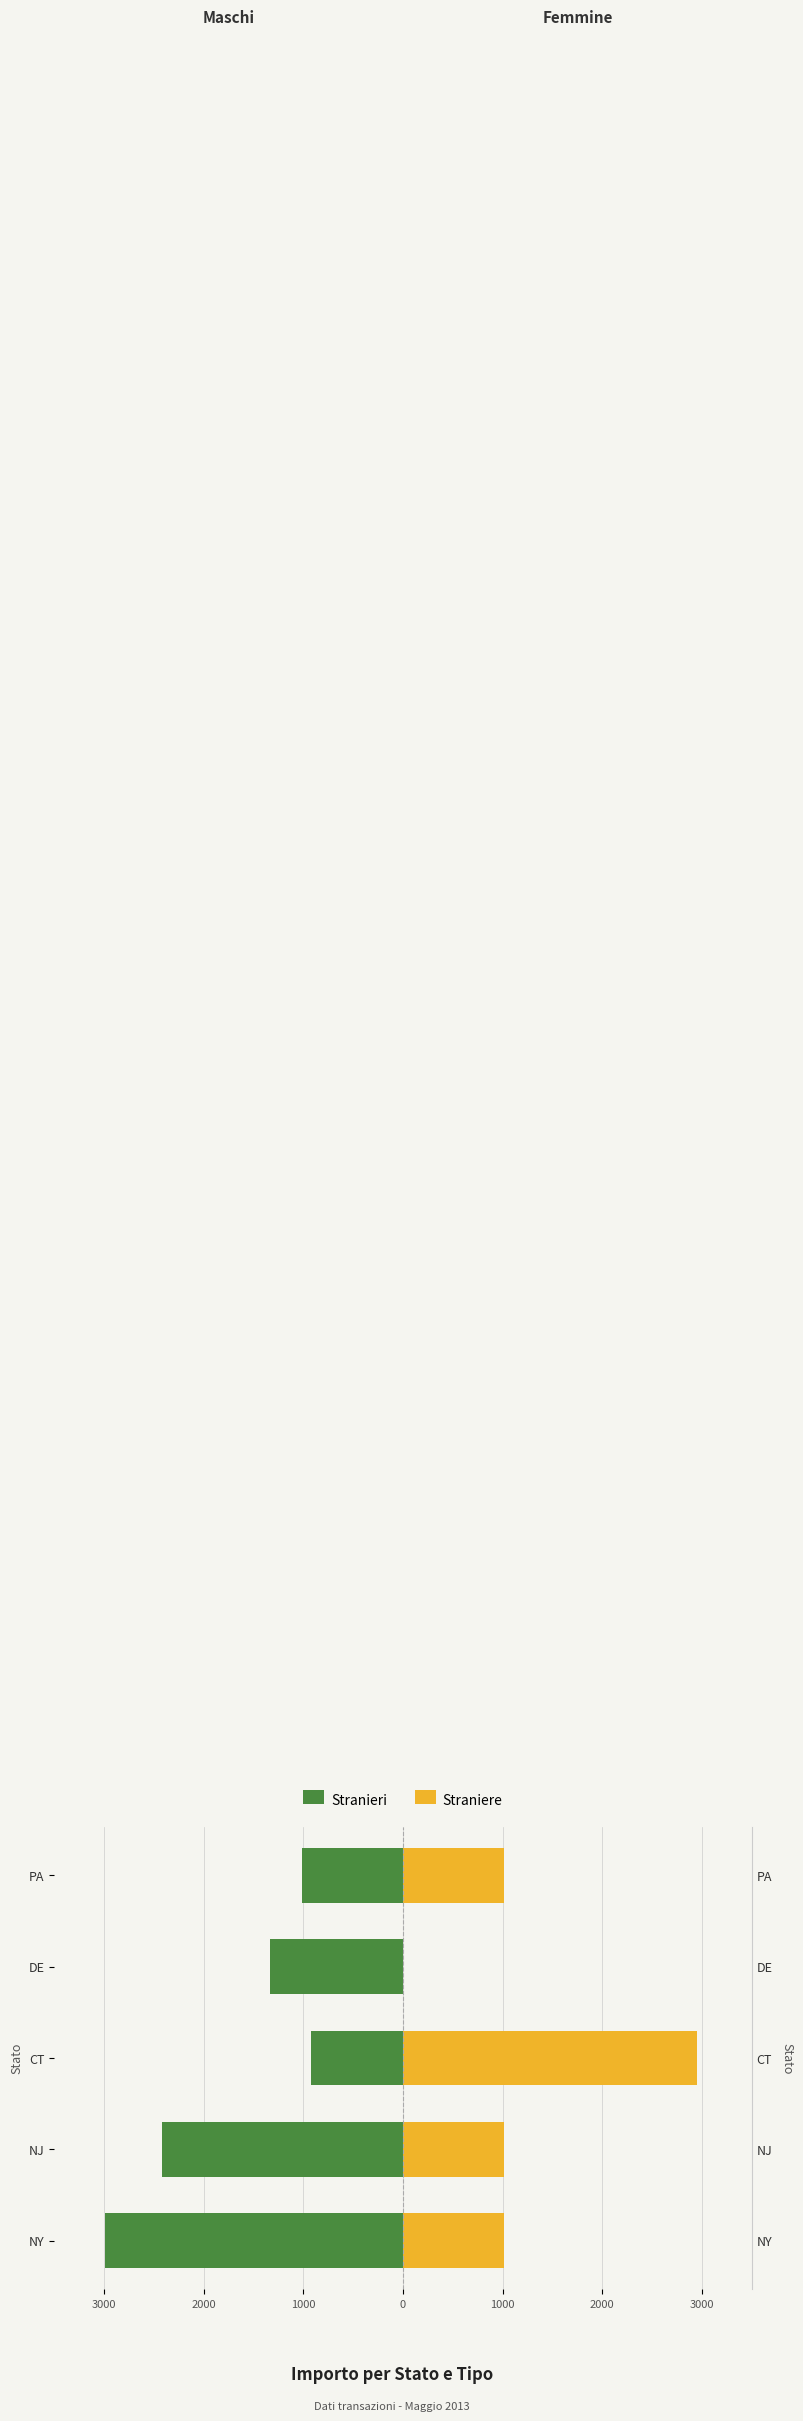

Between NJ and CT, which series saw the biggest shift?

Straniere